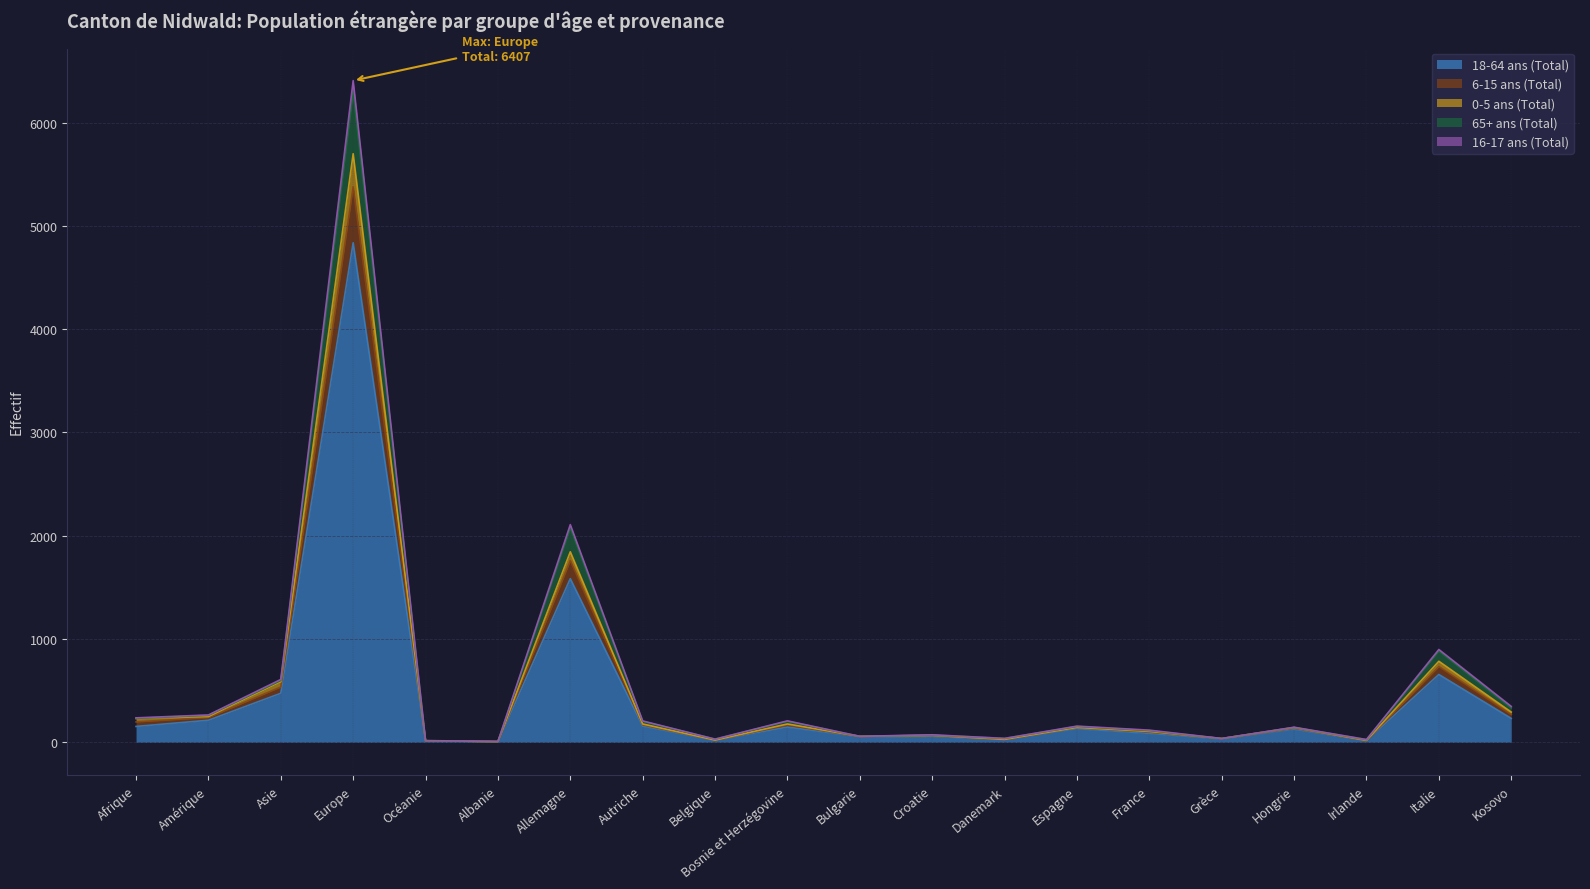

Read the 65+ ans (Total) value at Albanie.

8